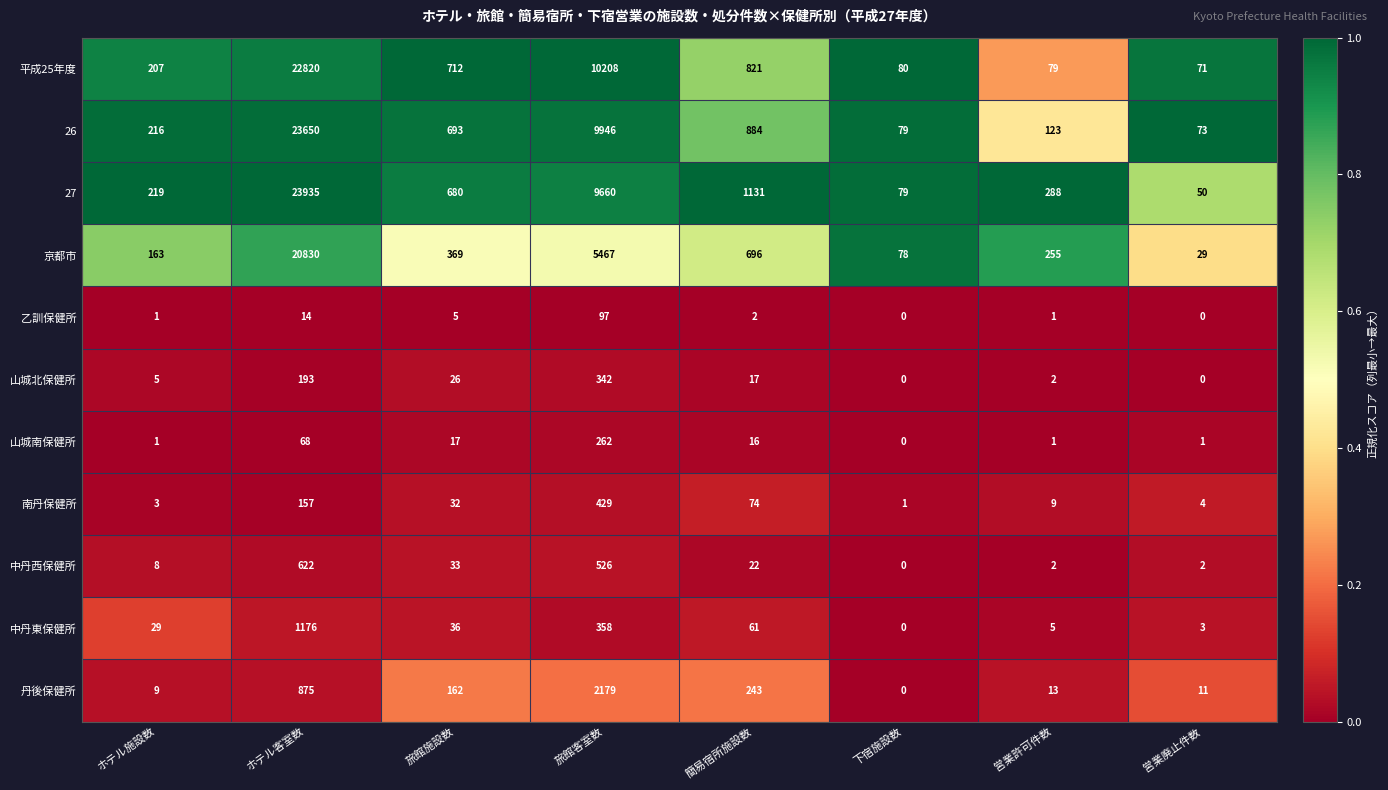

What is the sum of all 中丹西保健所 values?

1215